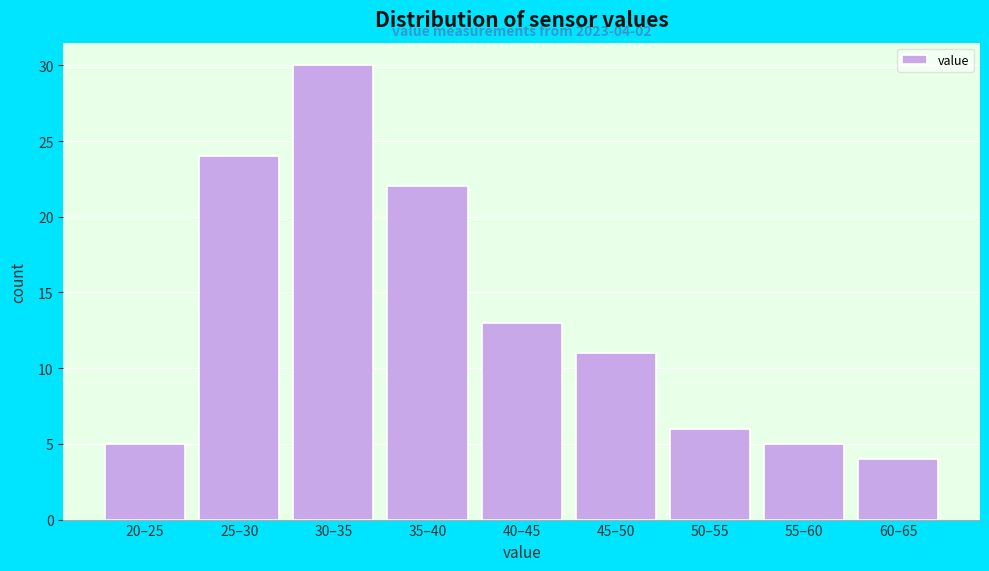

Reading left to right, extract all data points from this chart.

5	24	30	22	13	11	6	5	4